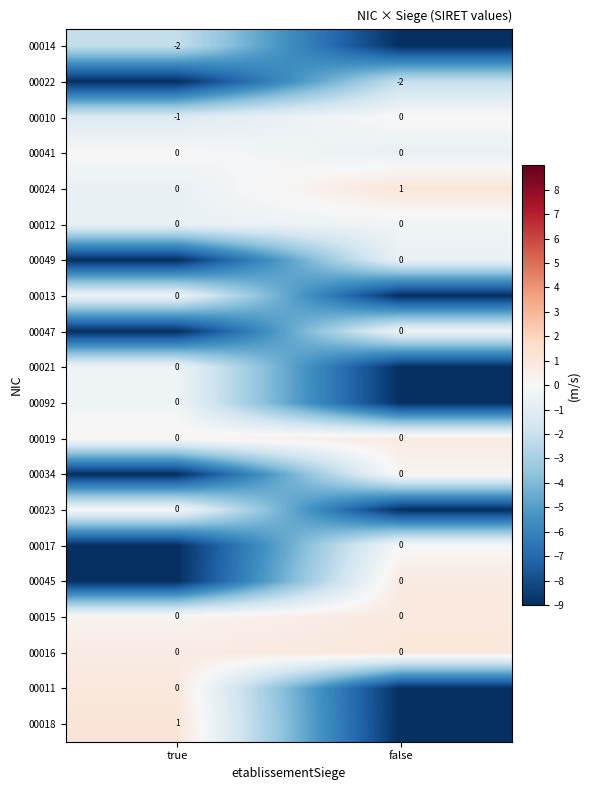

Is the value of 00018 at true greater than the value of 00034 at false?

Yes